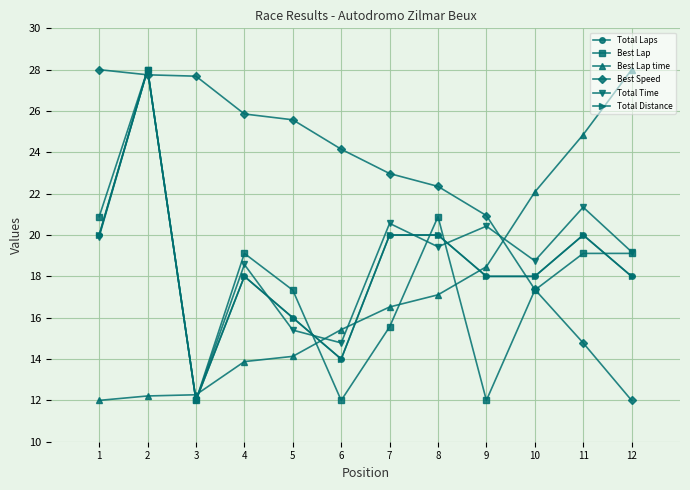

What are all the series names shown in the legend?

Total Laps, Best Lap, Best Lap time, Best Speed, Total Time, Total Distance